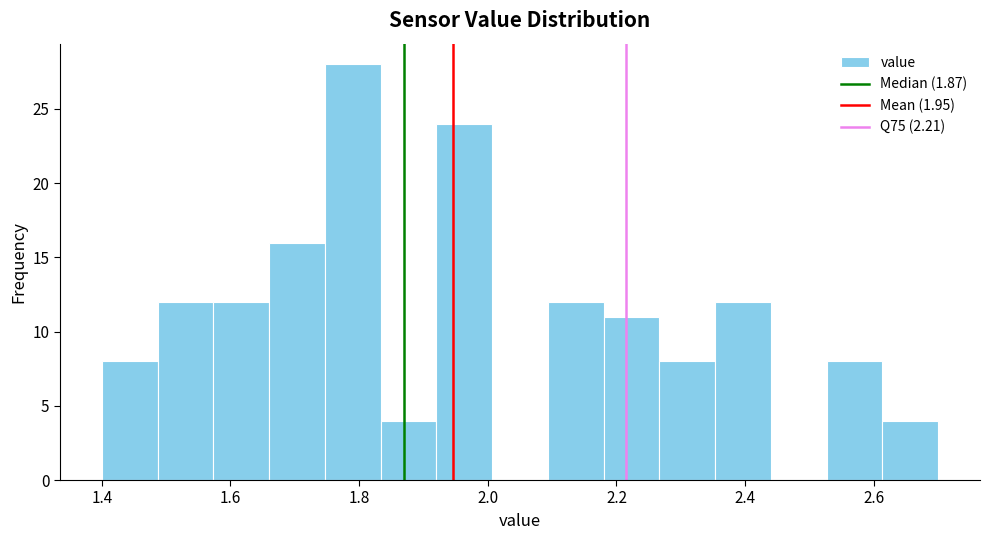

Which range on the x-axis has the tallest bar?

1.74 to 1.84